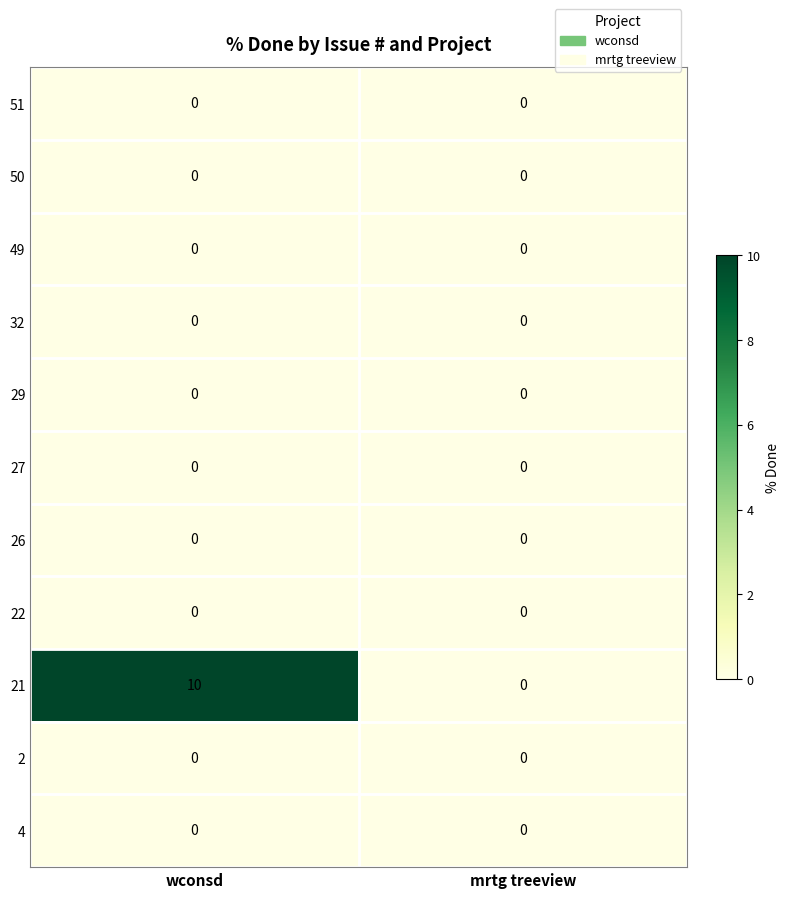

True or false: 32 has a value of 0 at wconsd.

True